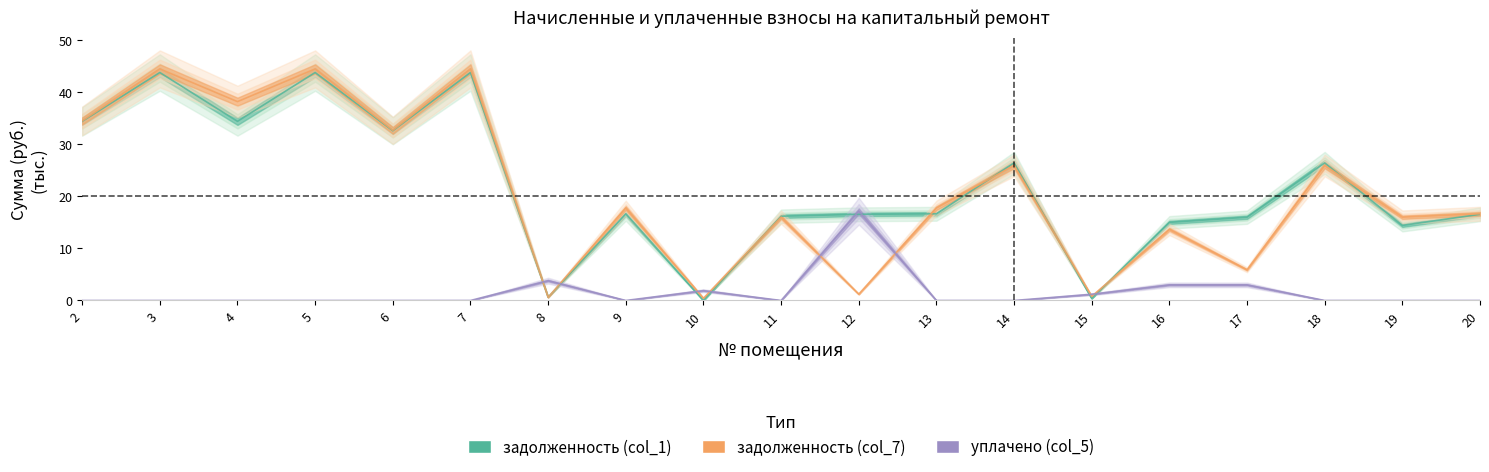

What is the maximum value shown in the chart?

44.5